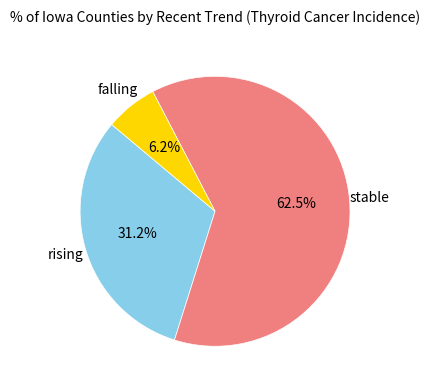

Count the number of slices in the pie.

3